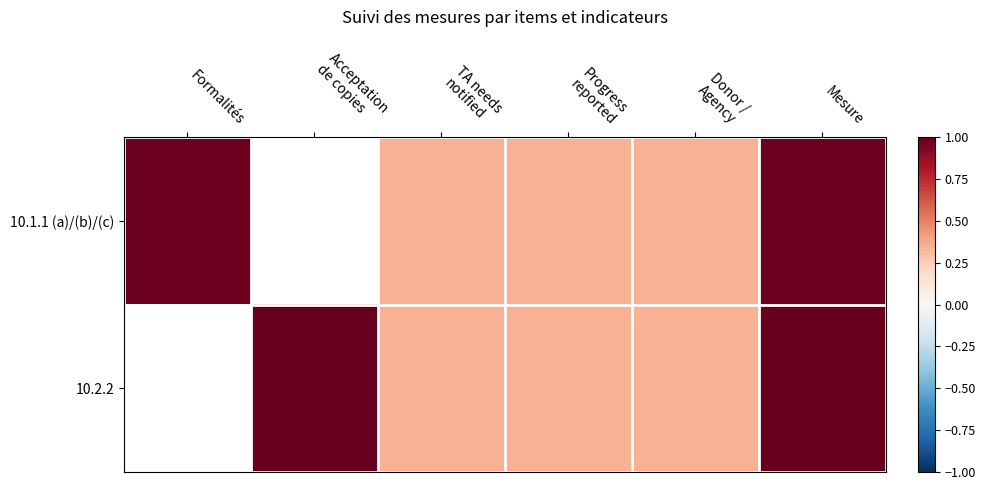

What is the sum of the 10.2.2 values at TA needs notified and Donor / Agency?

0.7